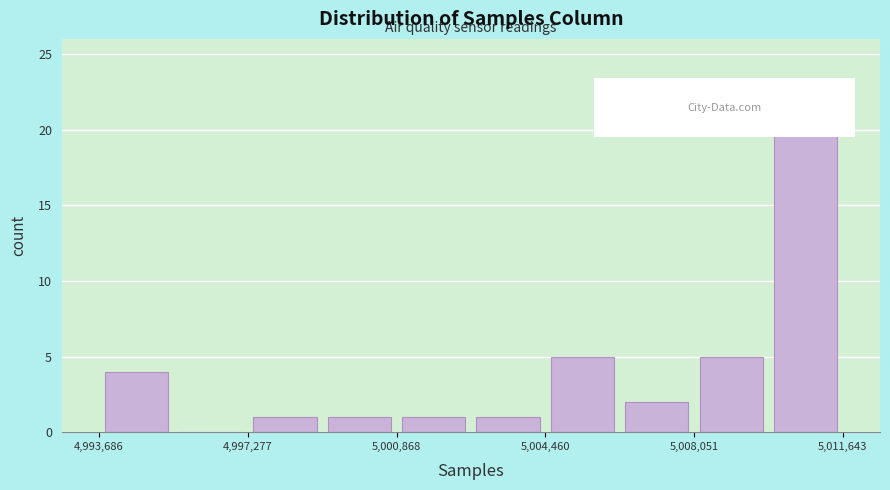

Read against the x-axis, roughly where is the centre of the tallest bar?

5010500